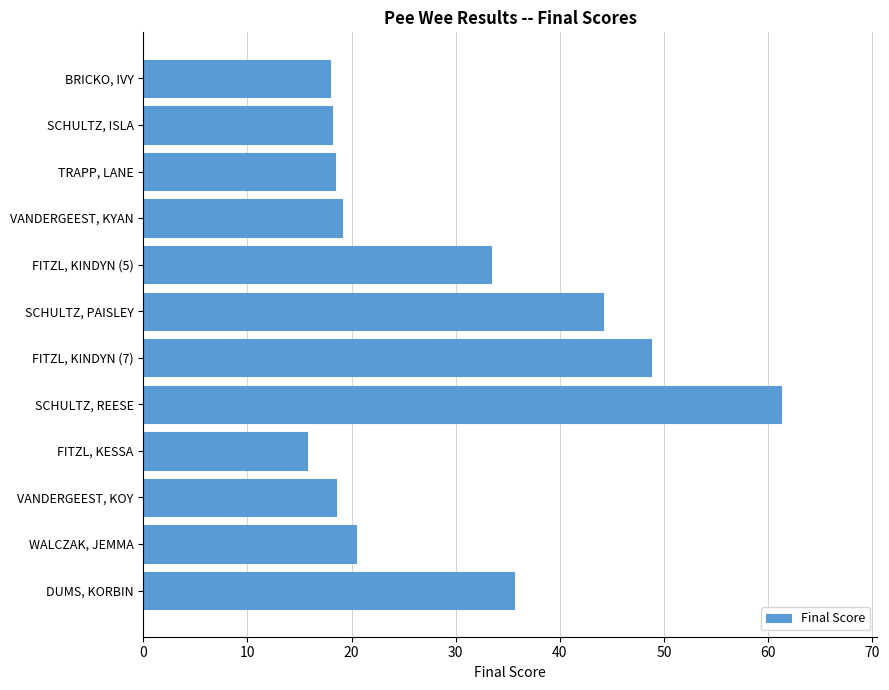

Between SCHULTZ, ISLA and FITZL, KINDYN (7), which is larger?

FITZL, KINDYN (7)